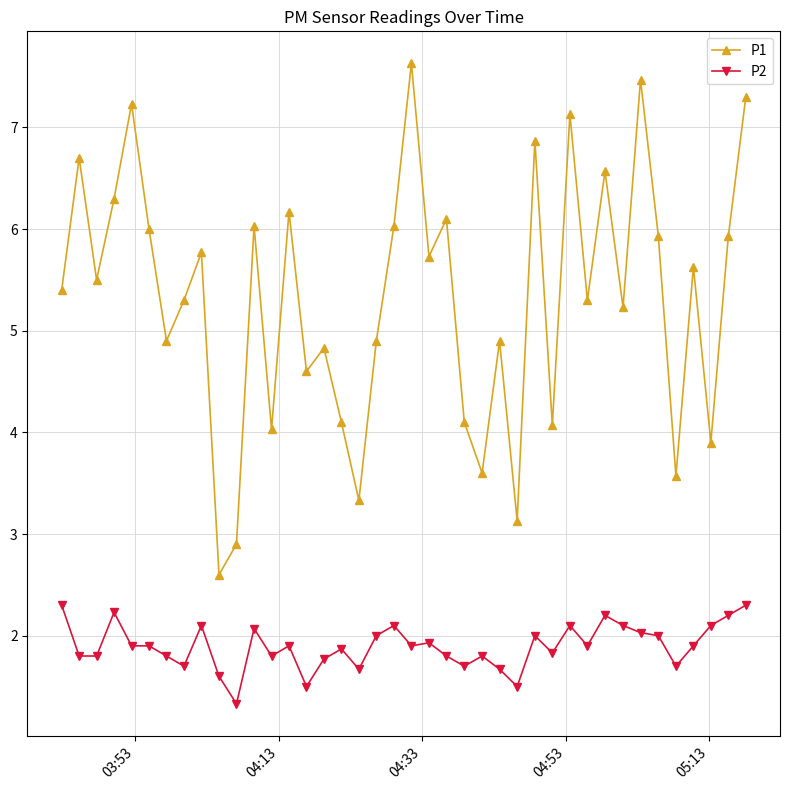

True or false: P1 has more than 2 interior local peaks.

True